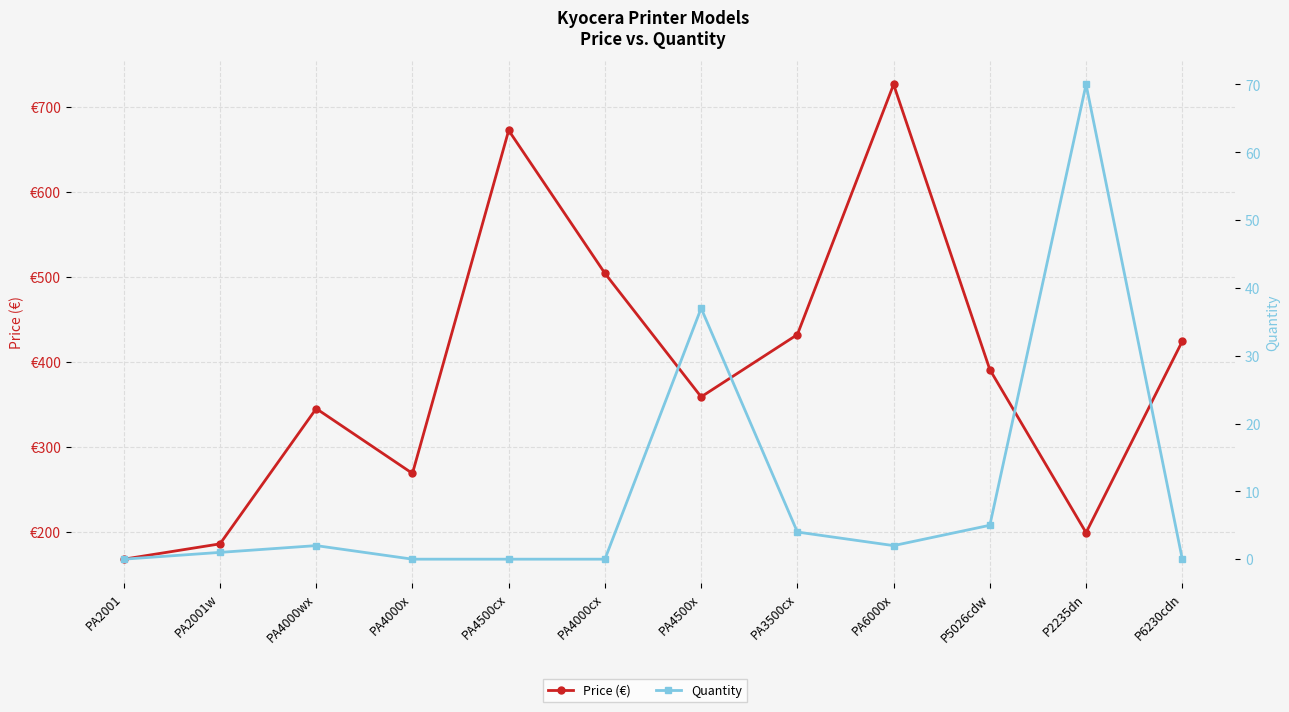

At which label does Price (€) first exceed 390?

PA4500cx